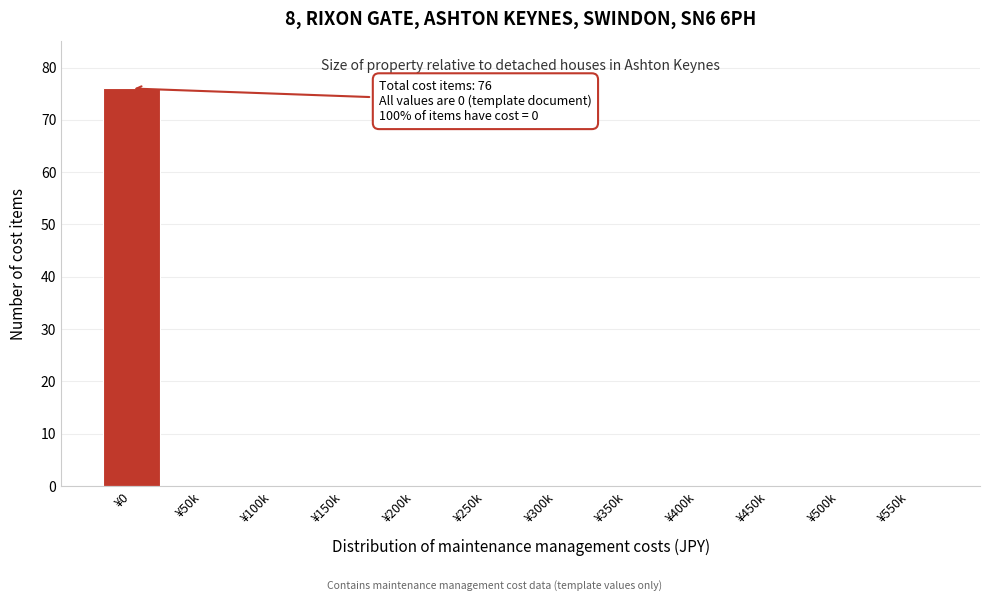

Reading right to left, extract all data points from this chart.

¥550k=0	¥500k=0	¥450k=0	¥400k=0	¥350k=0	¥300k=0	¥250k=0	¥200k=0	¥150k=0	¥100k=0	¥50k=0	¥0=76